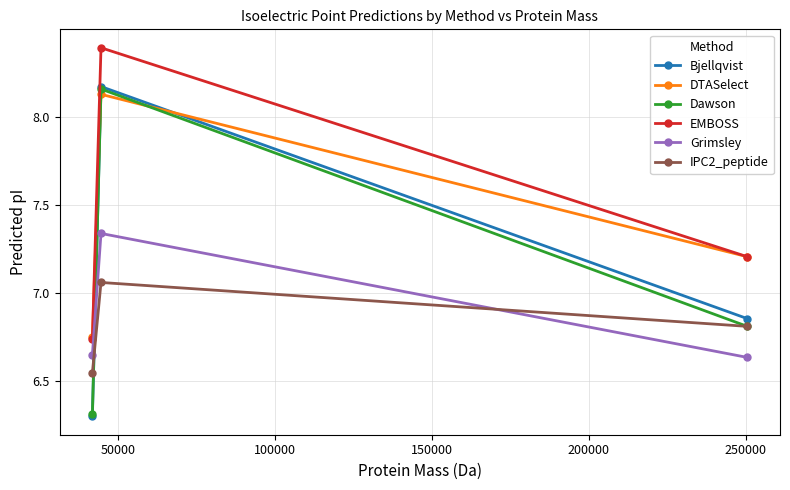

What is the smallest value displayed?

6.3